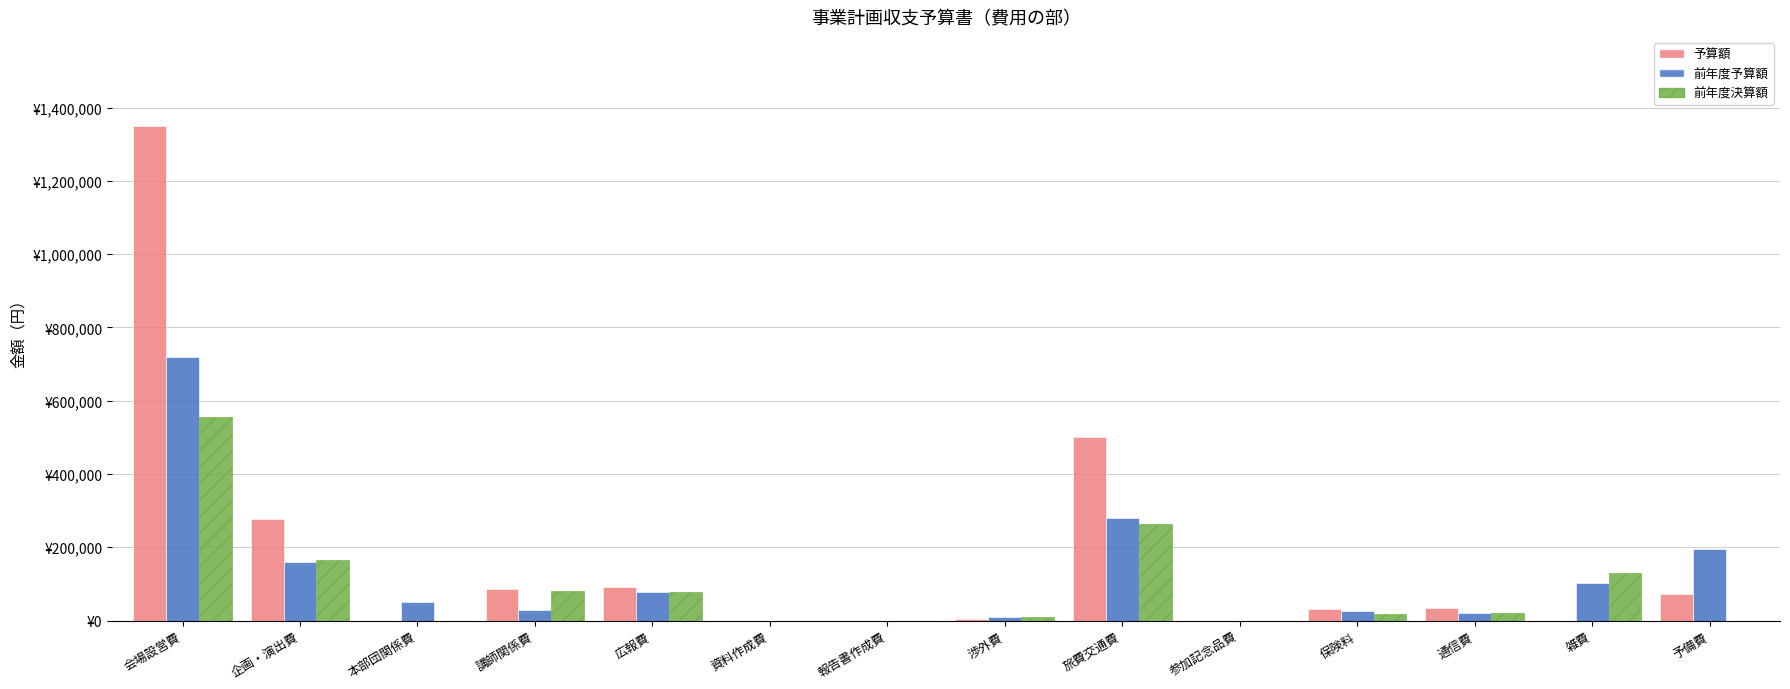

What are all the series names shown in the legend?

予算額, 前年度予算額, 前年度決算額